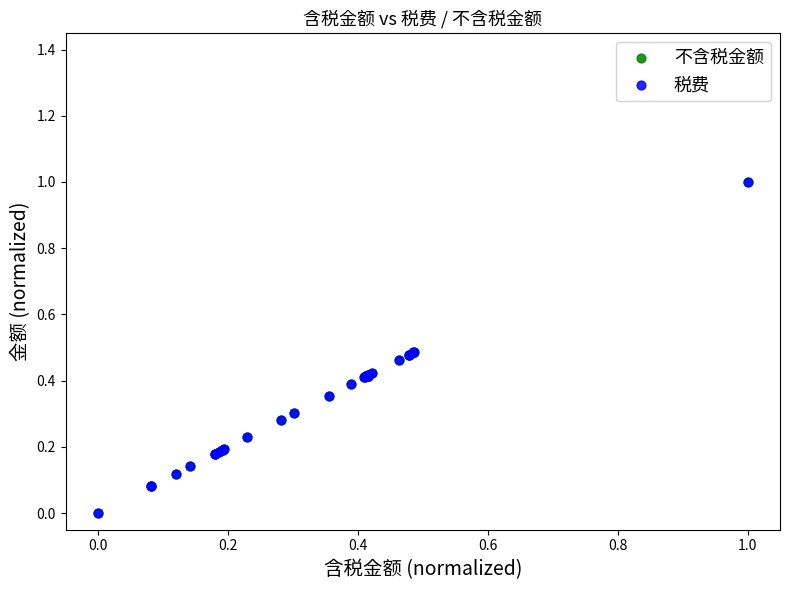

What are all the series names shown in the legend?

不含税金额, 税费